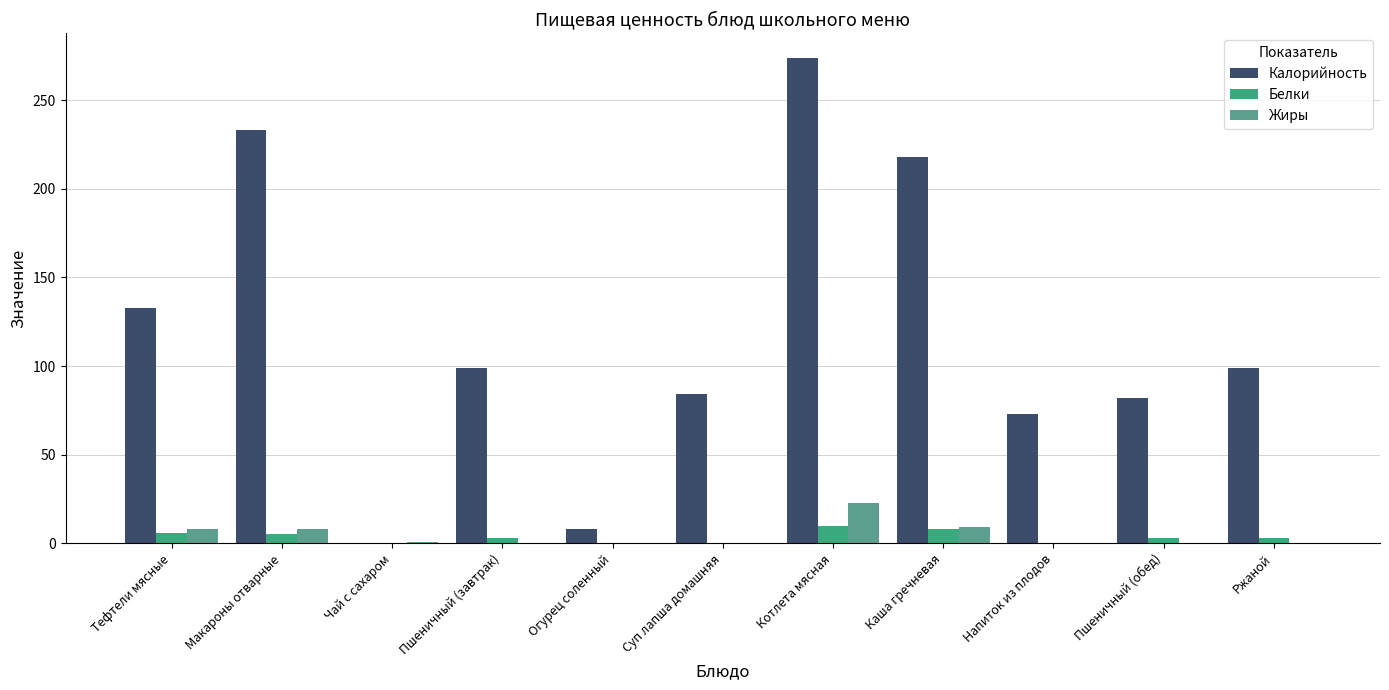

What is the maximum value for Белки?

10